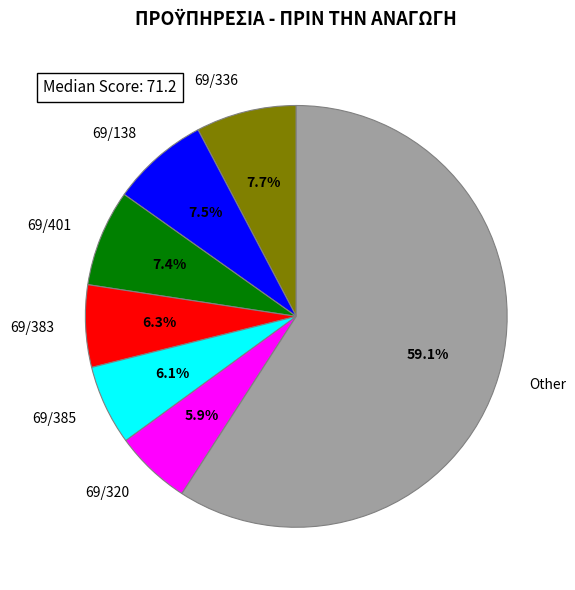

Which category has the biggest portion of the pie?

Other